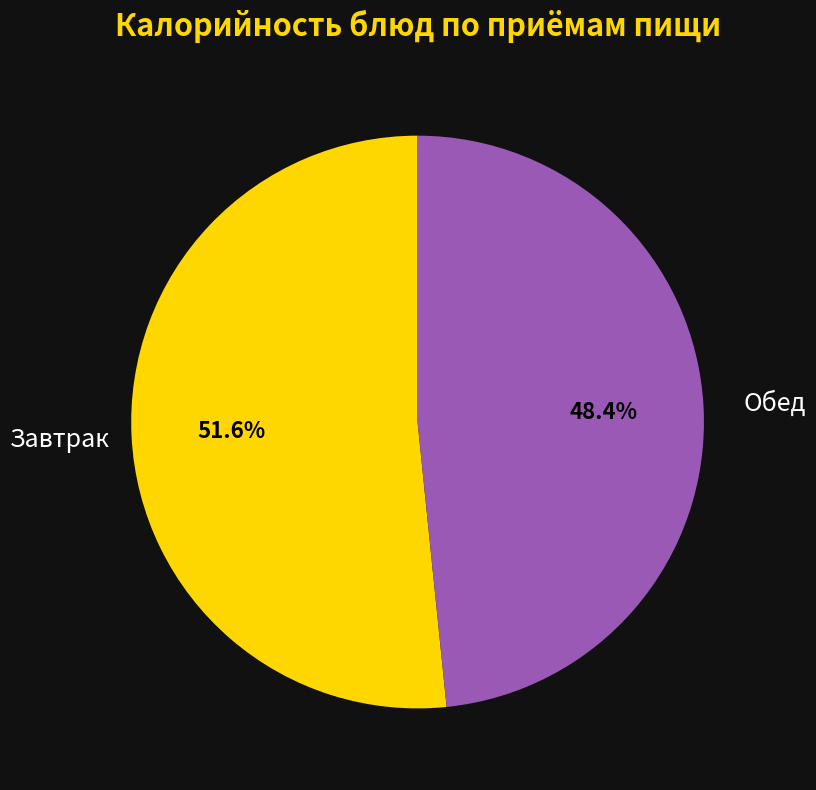

Is there a majority slice in this chart?

Yes